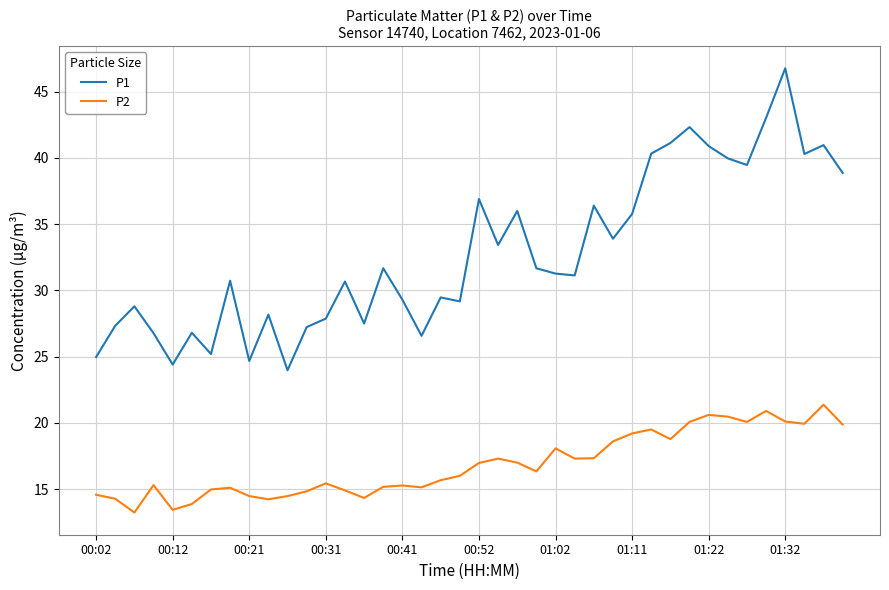

True or false: P2 and P1 intersect in this chart.

False